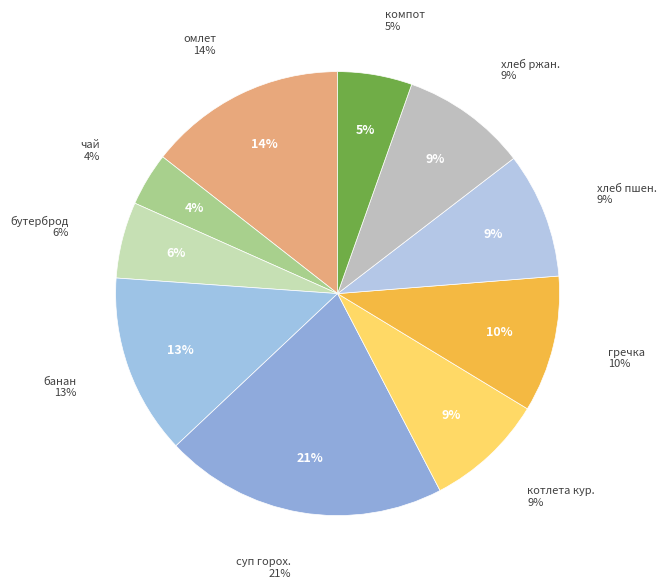

How many segments does this pie chart have?

10